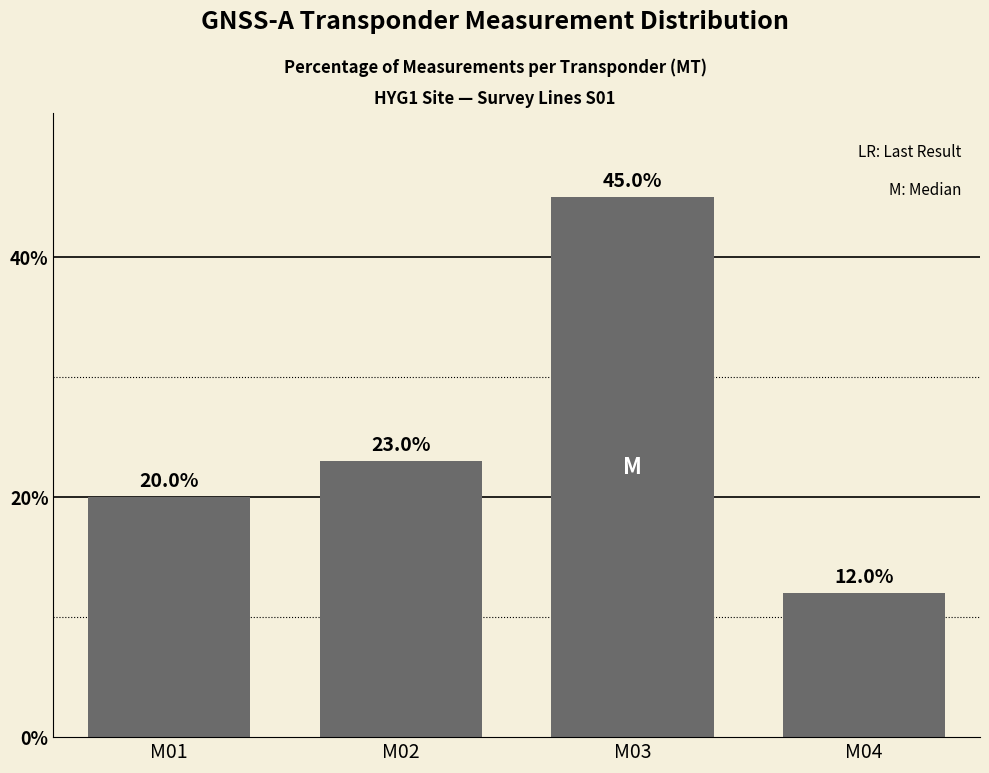

What is the maximum value shown in the chart?

45